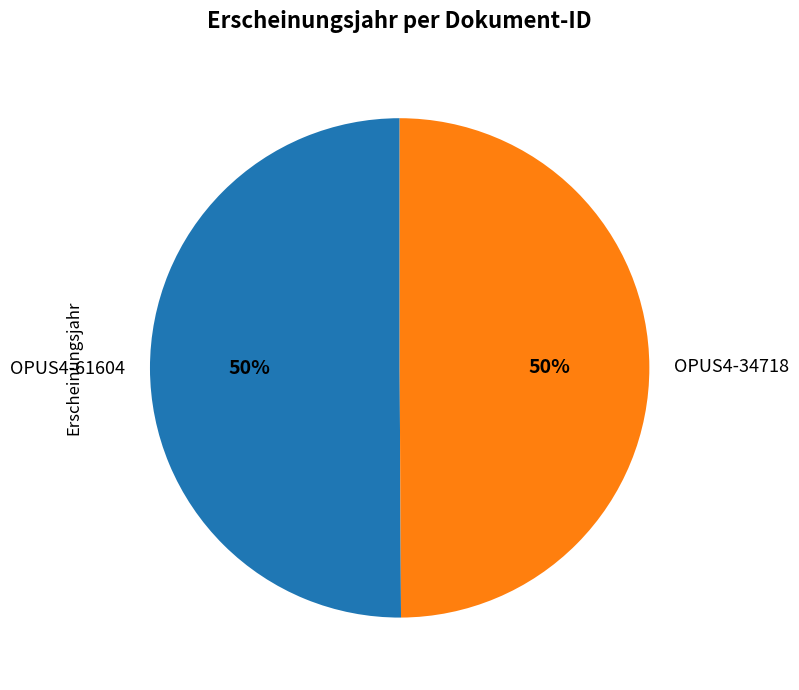

The OPUS4-34718 slice represents 62% of the pie. True or false?

False